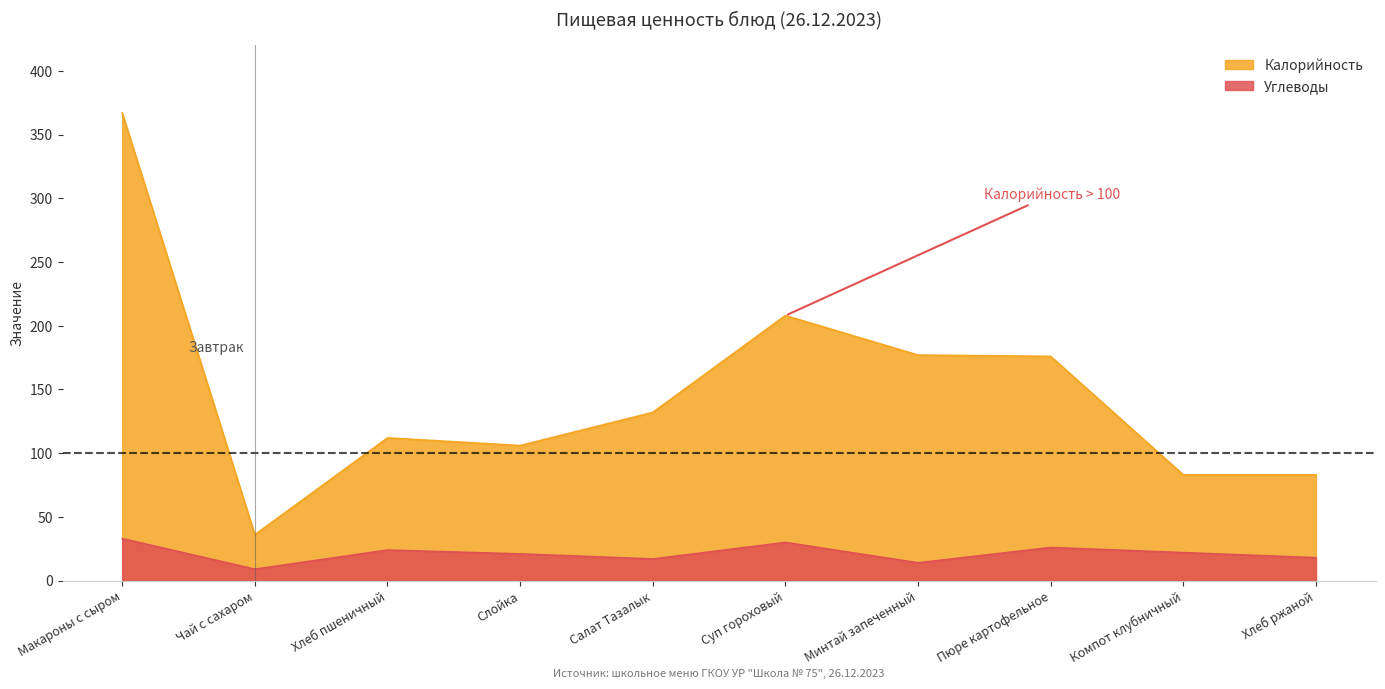

What is the average value of the Калорийность series?

148